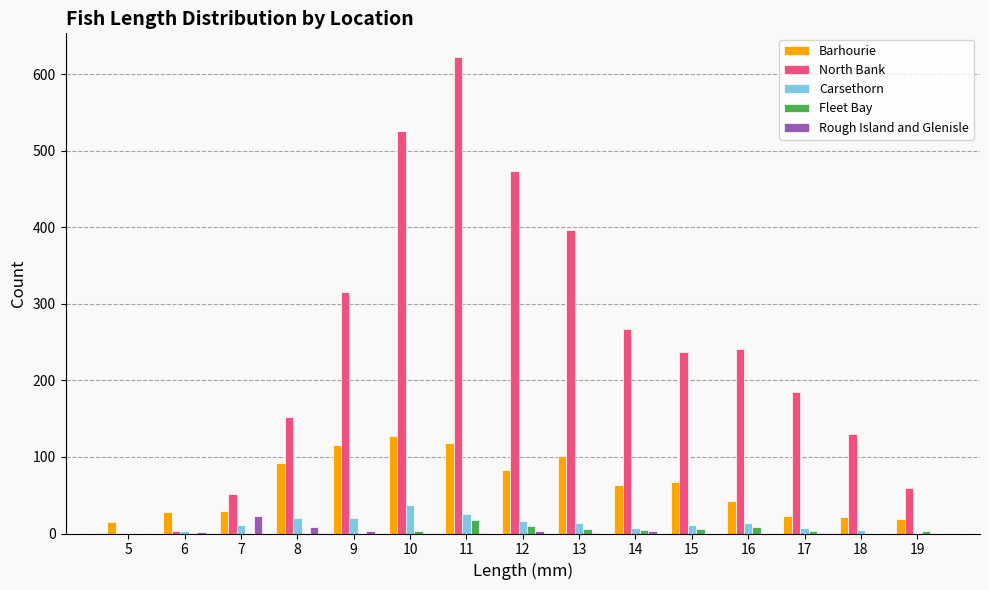

Is the value of North Bank at 12 greater than the value of Barhourie at 9?

Yes